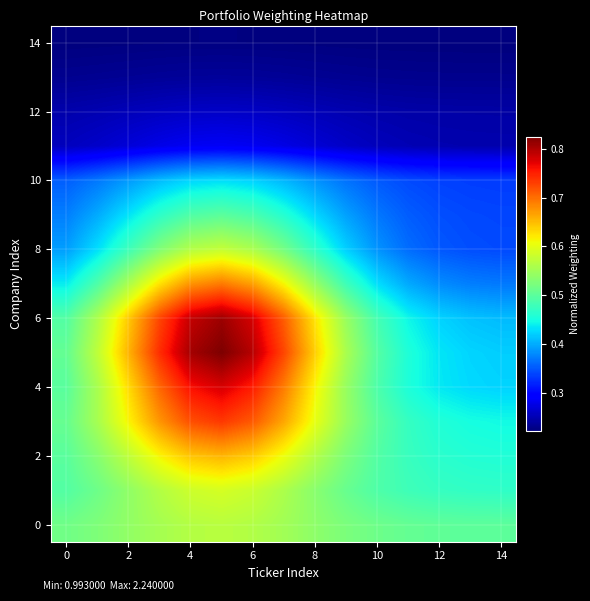

How many distinct data groups are displayed?

15